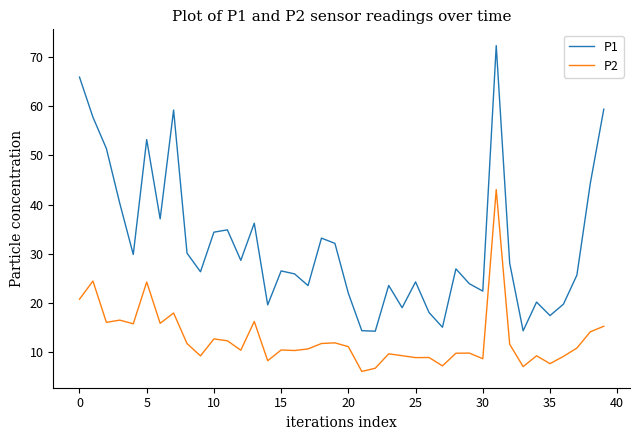

Which series has the widest spread of values?

P1